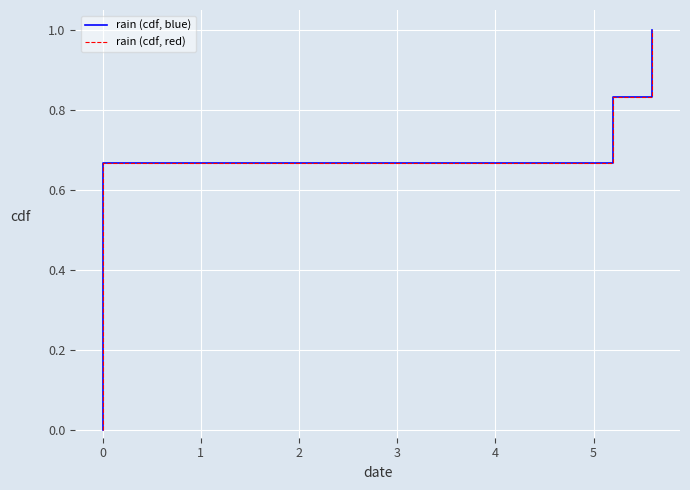

What are all the series names shown in the legend?

rain (cdf, blue), rain (cdf, red)